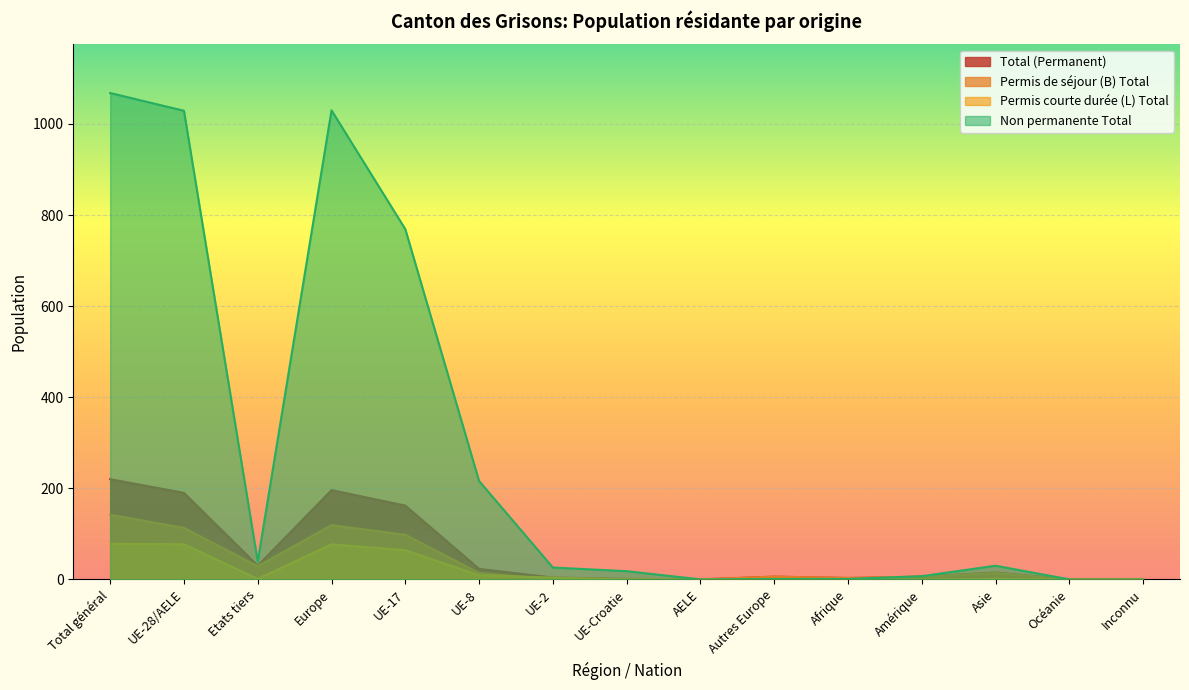

Count the number of categories in the chart.

15